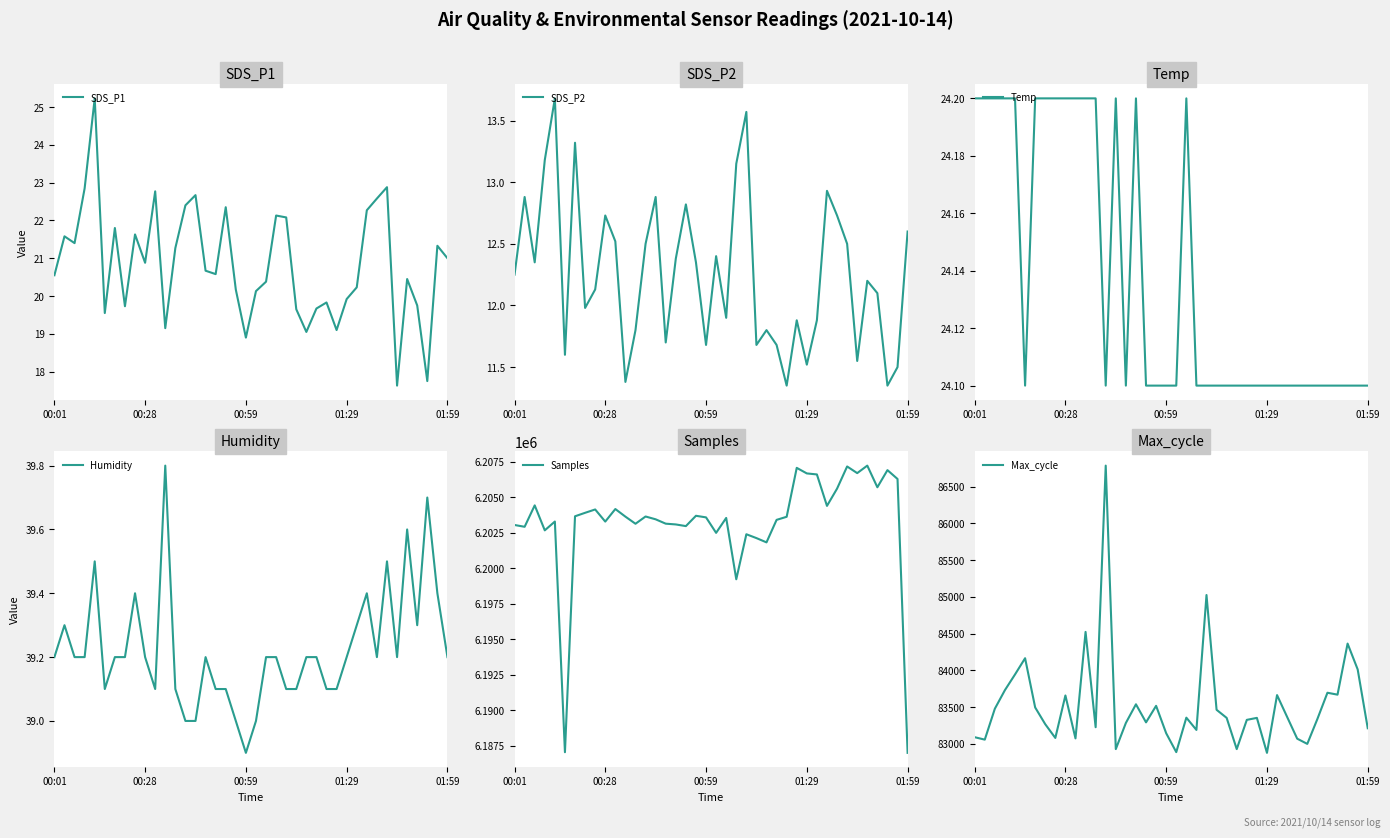

Rank the series at 17 from highest to lowest value.

Samples, Max_cycle, Humidity, Temp, SDS_P1, SDS_P2